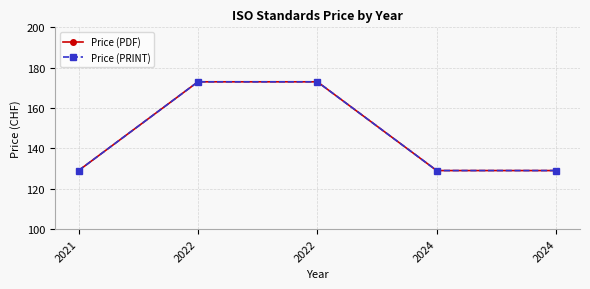

What is the total value across all series at 2024?

258